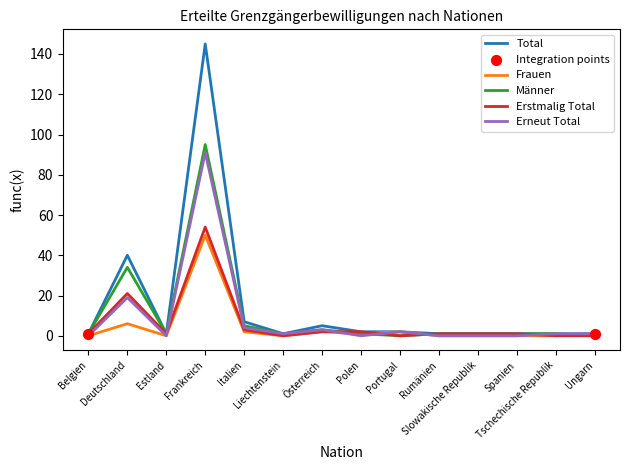

Which series has the largest range (max minus min)?

Total